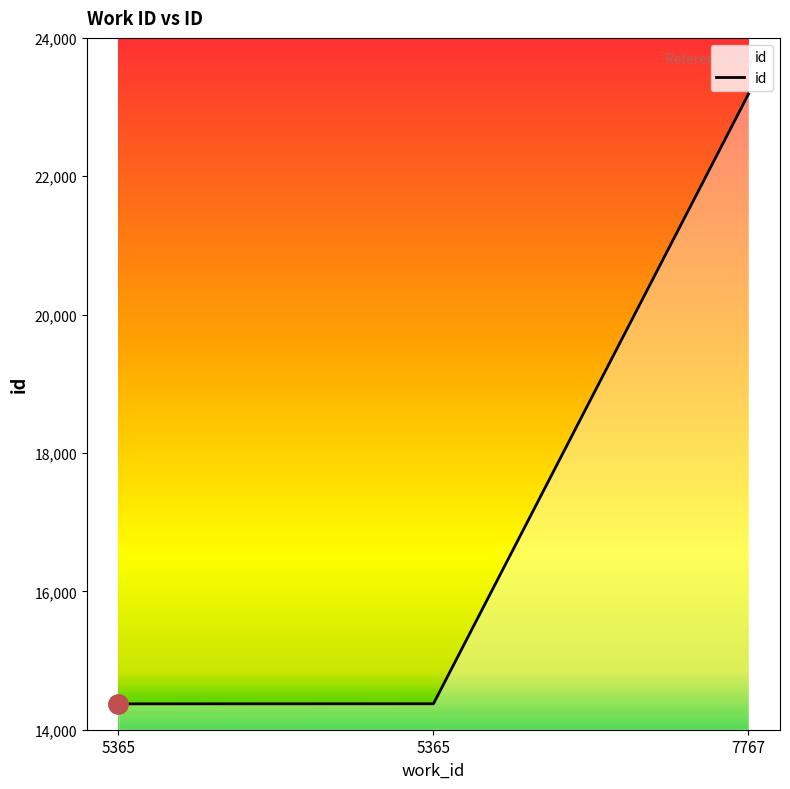

How many data points are less than 14375?

1